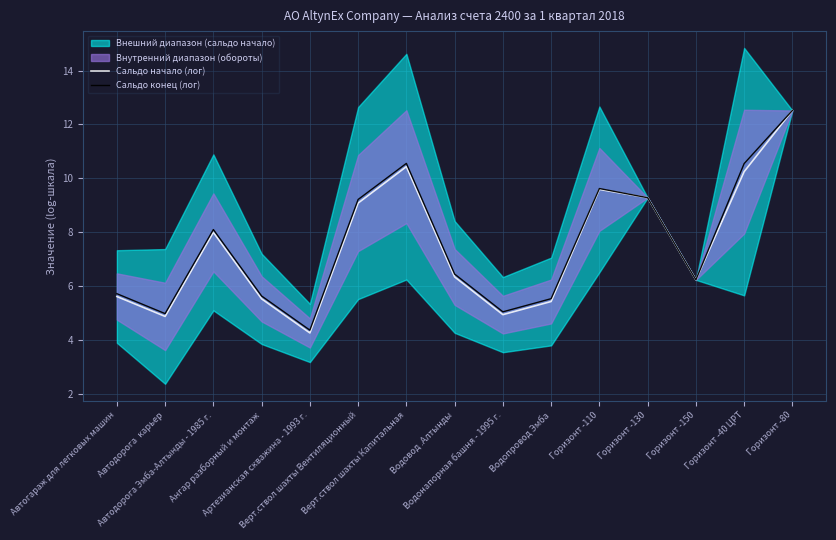

At how many categories does at least one series exceed 11?

1